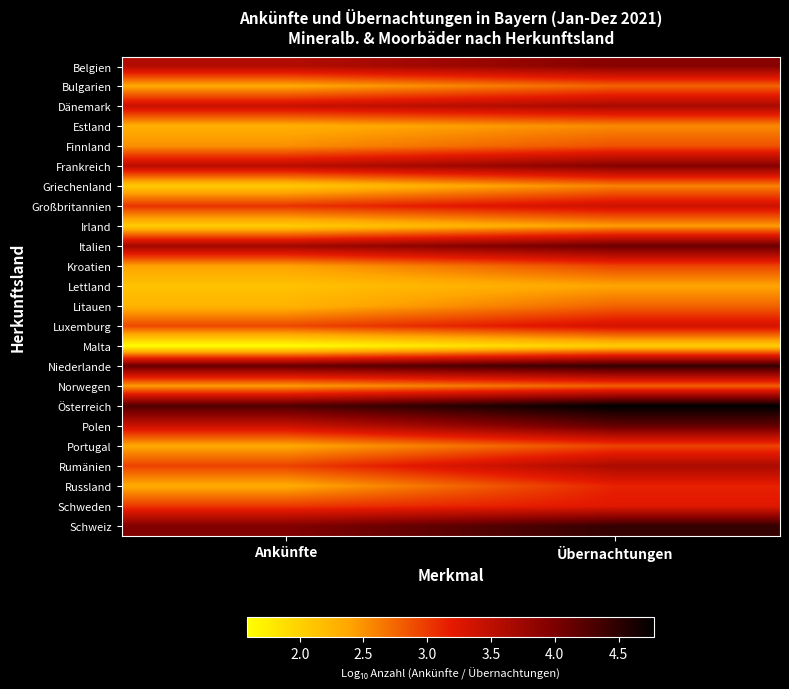

Which has a higher value, Ankünfte or Übernachtungen?

Übernachtungen